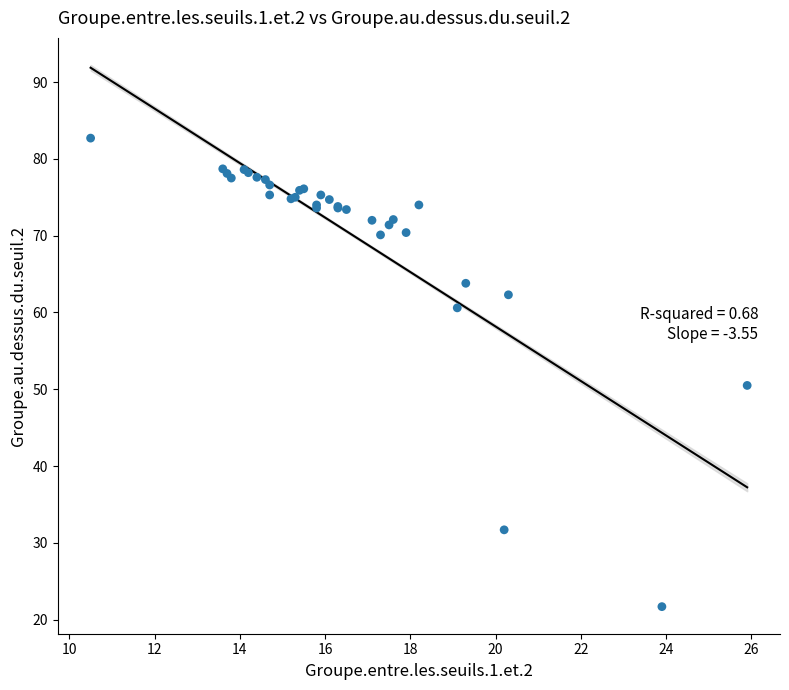

What Y value in the scatter plot is closest to 52?

50.5